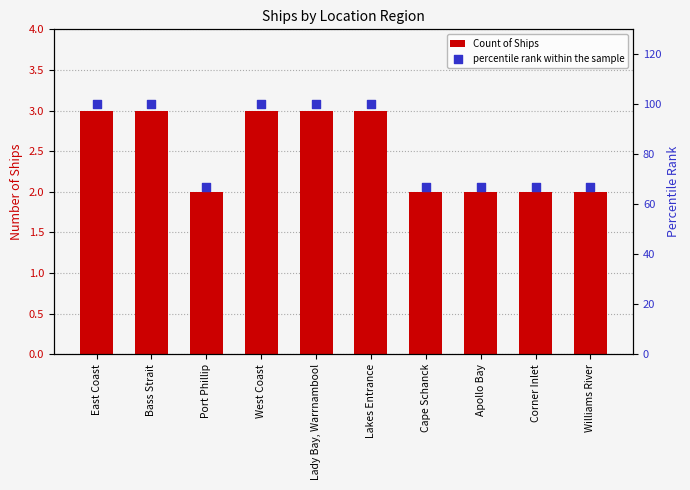

Which series has the largest total across all categories?

percentile rank within the sample